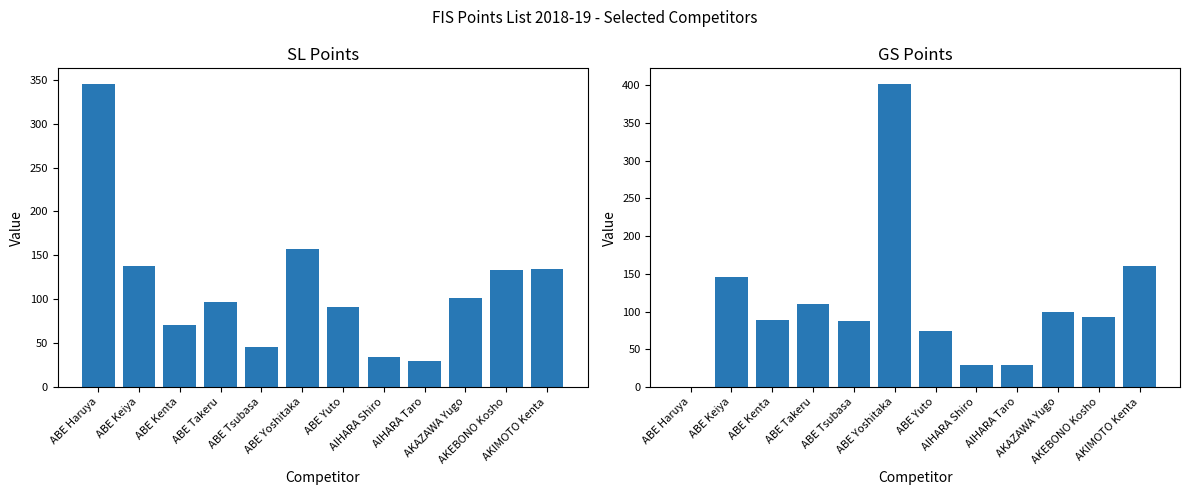

Are the bars grouped side by side (vs. stacked)?

Yes